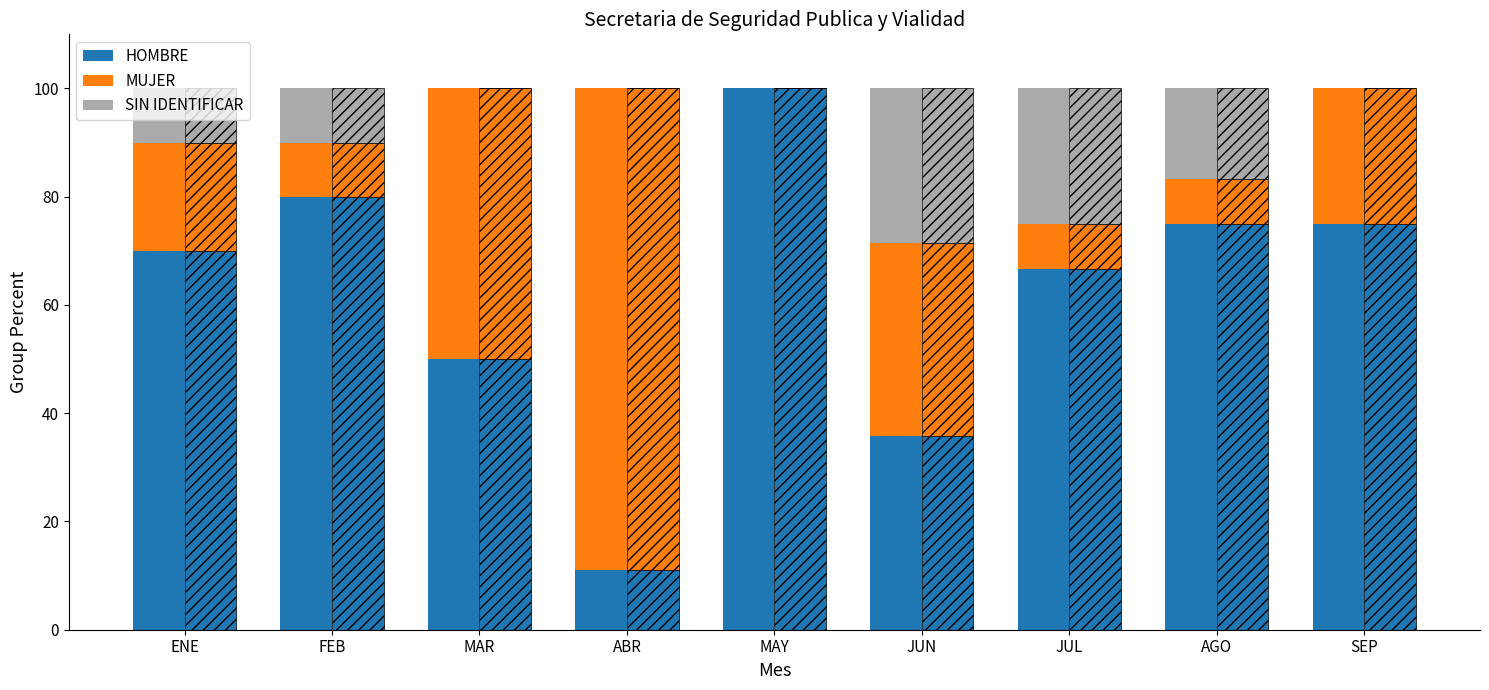

Between MAR and ABR, which series saw the biggest shift?

HOMBRE